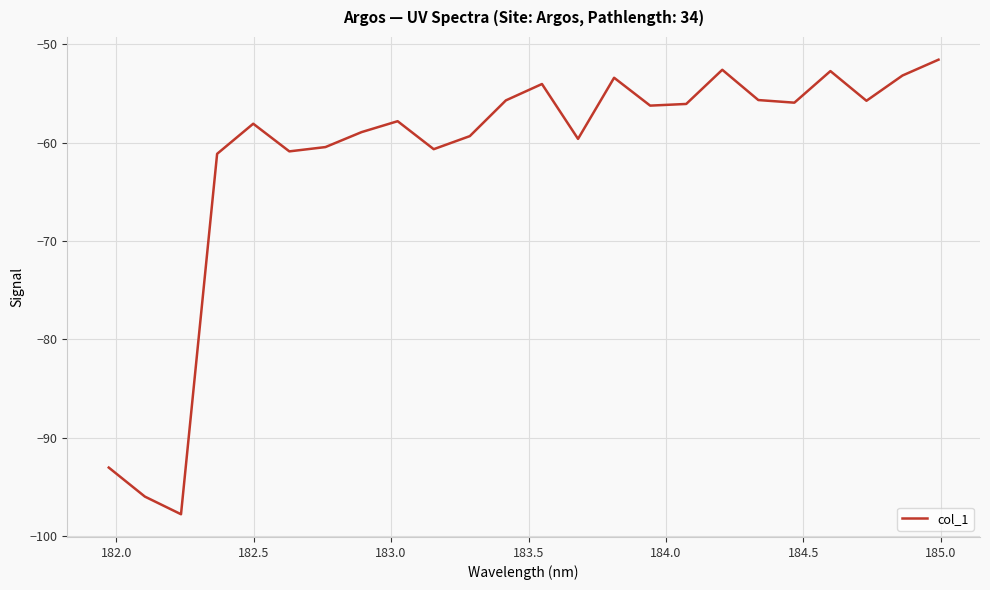

What is the smallest value displayed?

-97.8